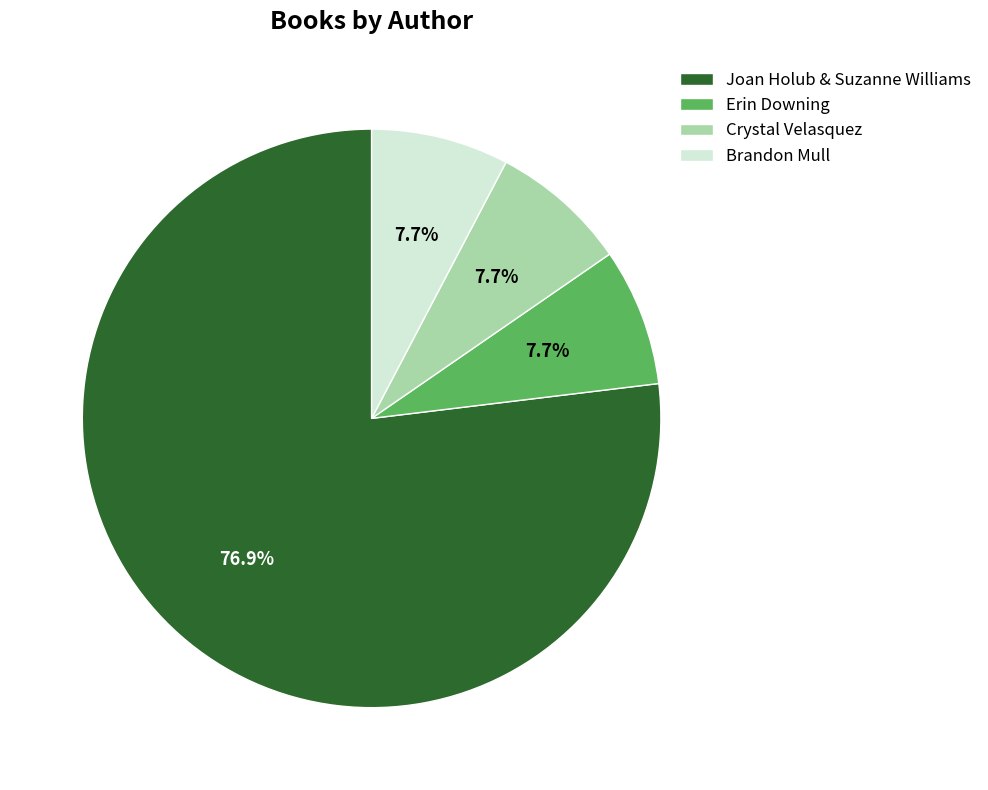

Is there any slice that represents more than half of the pie?

Yes